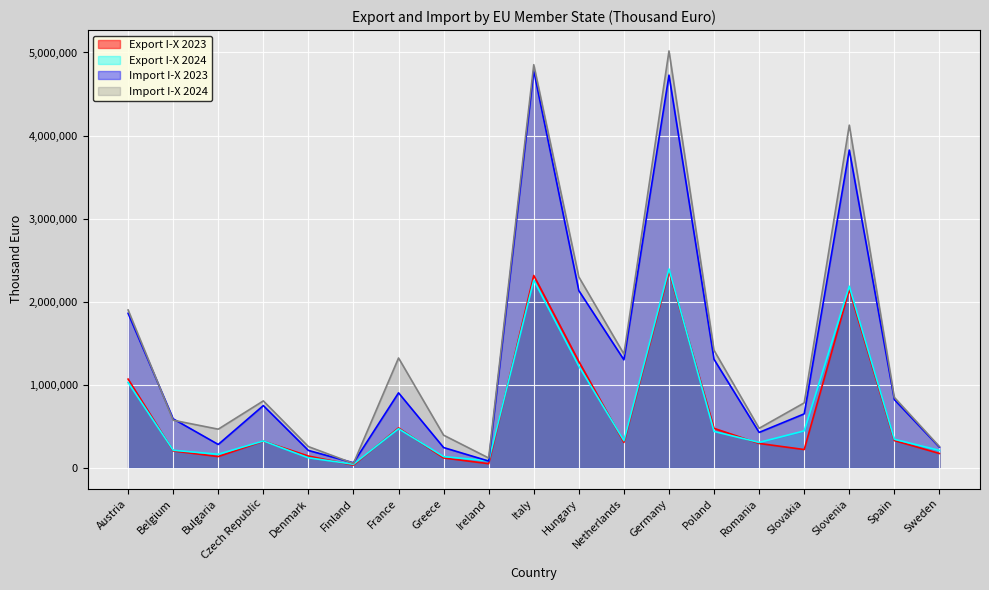

Rank the categories by Import I-X 2023 value from highest to lowest.

Italy, Germany, Slovenia, Hungary, Austria, Poland, Netherlands, France, Spain, Czech Republic, Slovakia, Belgium, Romania, Bulgaria, Sweden, Greece, Denmark, Ireland, Finland